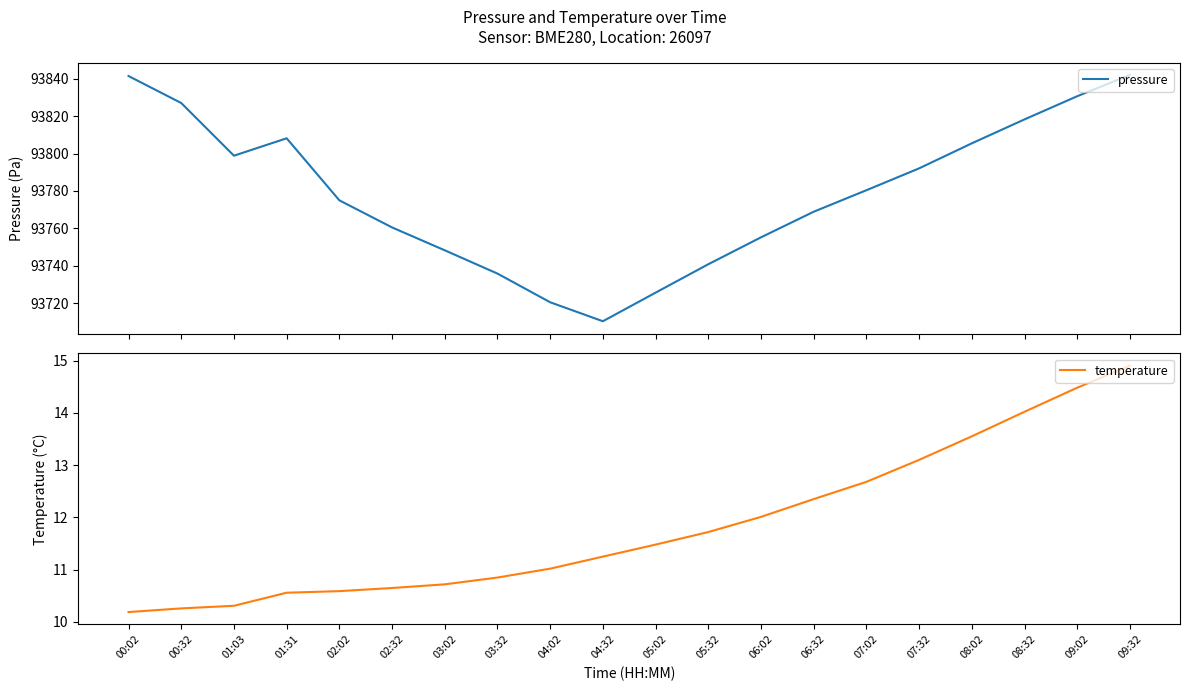

At which label is temperature closest to 12?

06:02